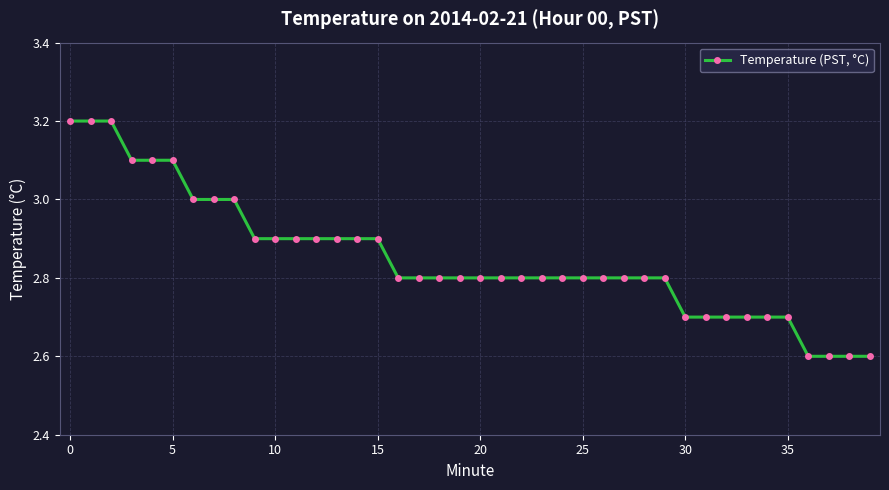

What is the value of the 31st point from the left?

2.7